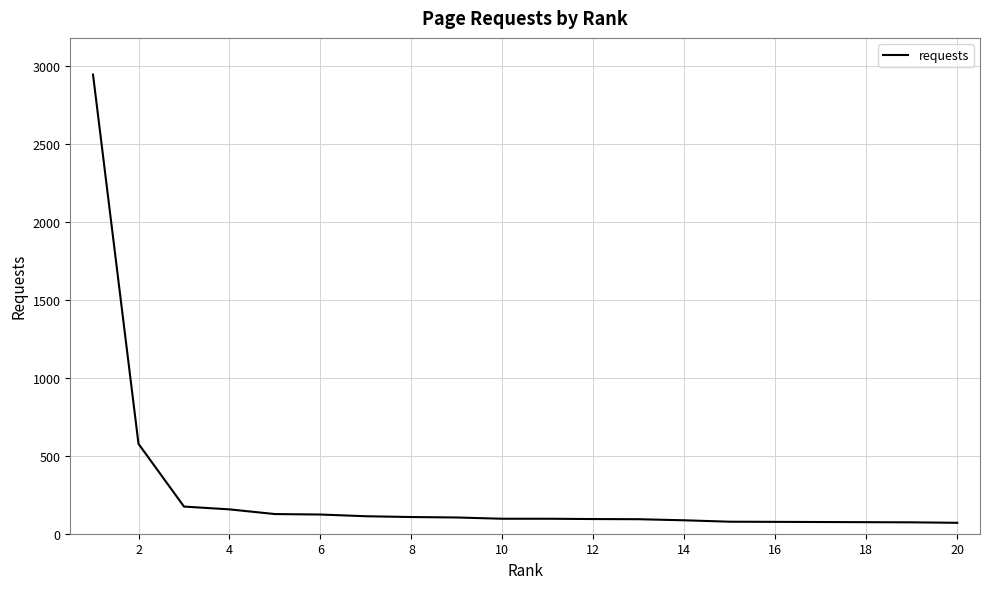

What is the difference between the maximum and minimum values?

2872